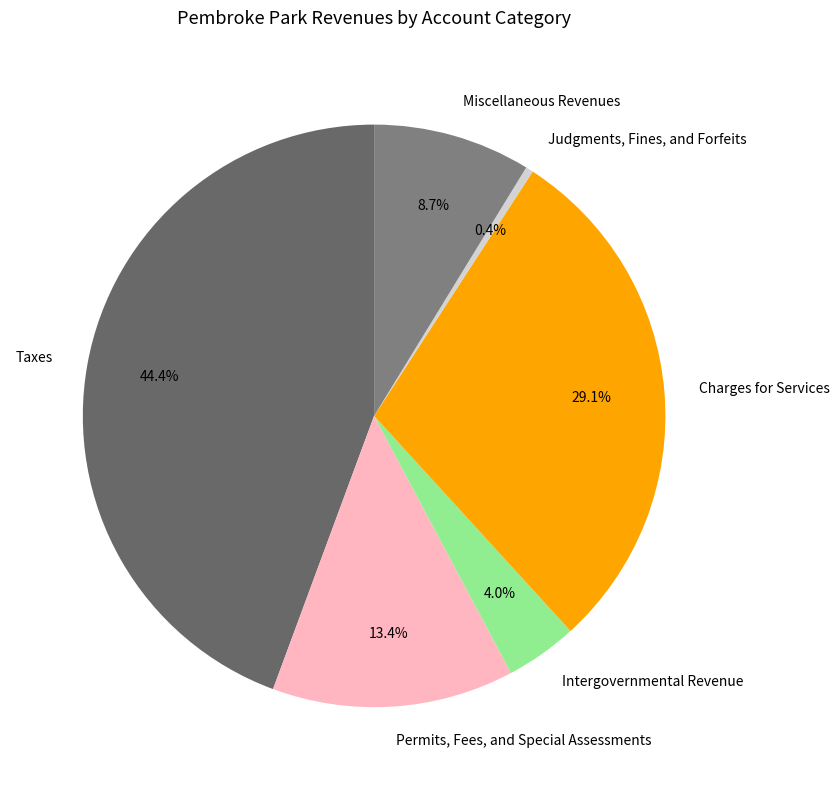

Which category has the smallest portion of the pie?

Judgments, Fines, and Forfeits